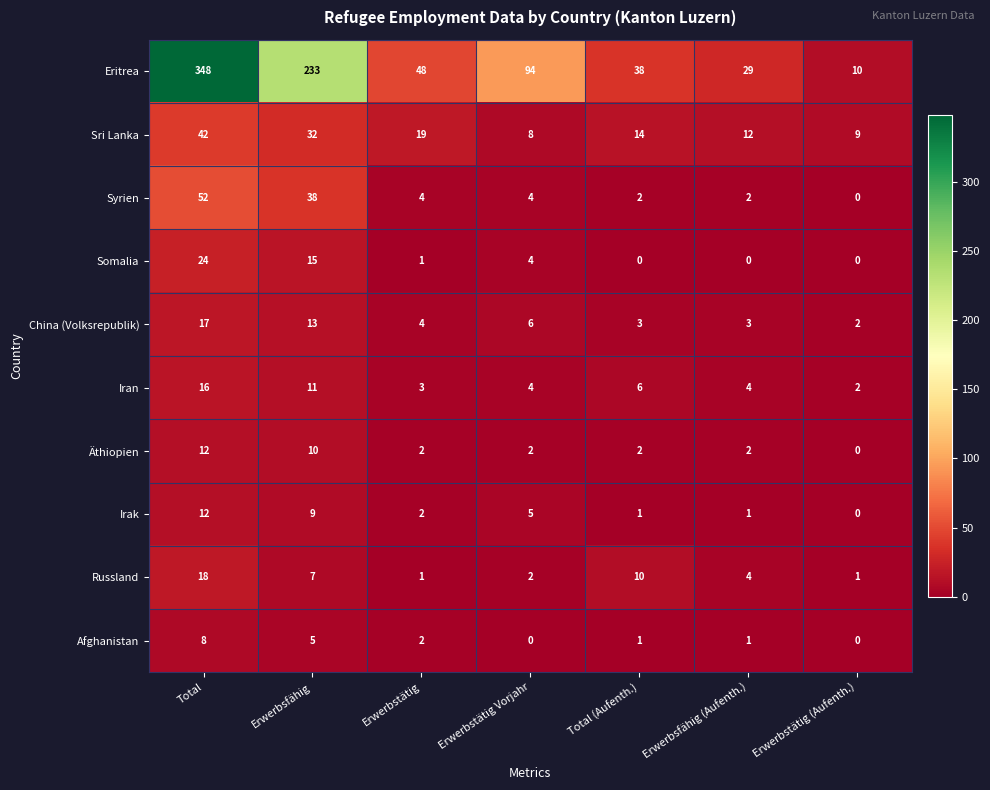

What is the difference between the Somalia values at Erwerbstätig Vorjahr and Erwerbstätig (Aufenth.)?

4